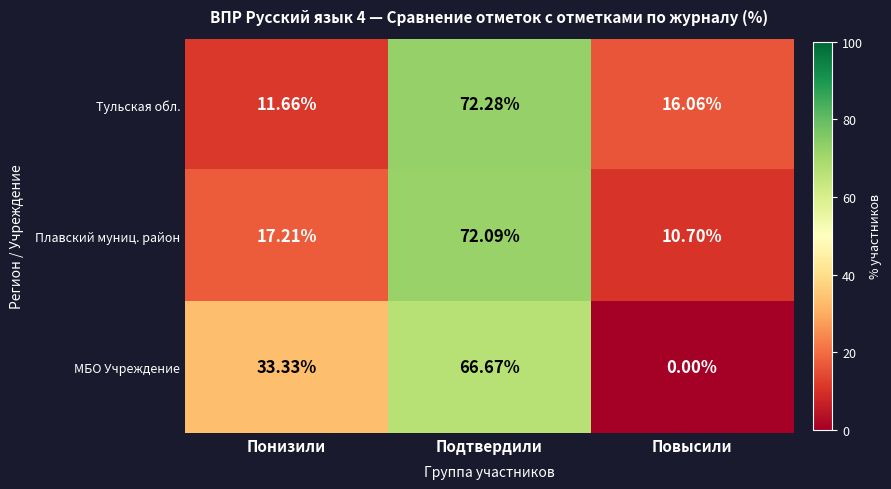

Which series has the largest range (max minus min)?

МБО Учреждение